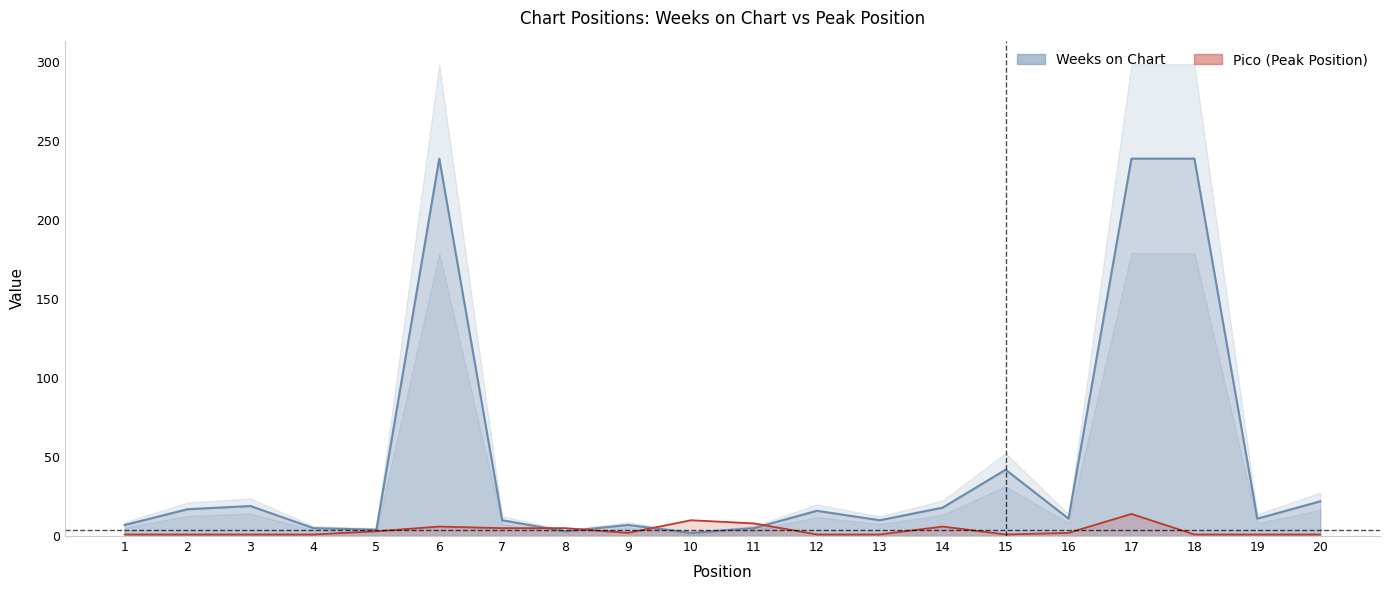

What is the lowest value of the Weeks on Chart series?

2